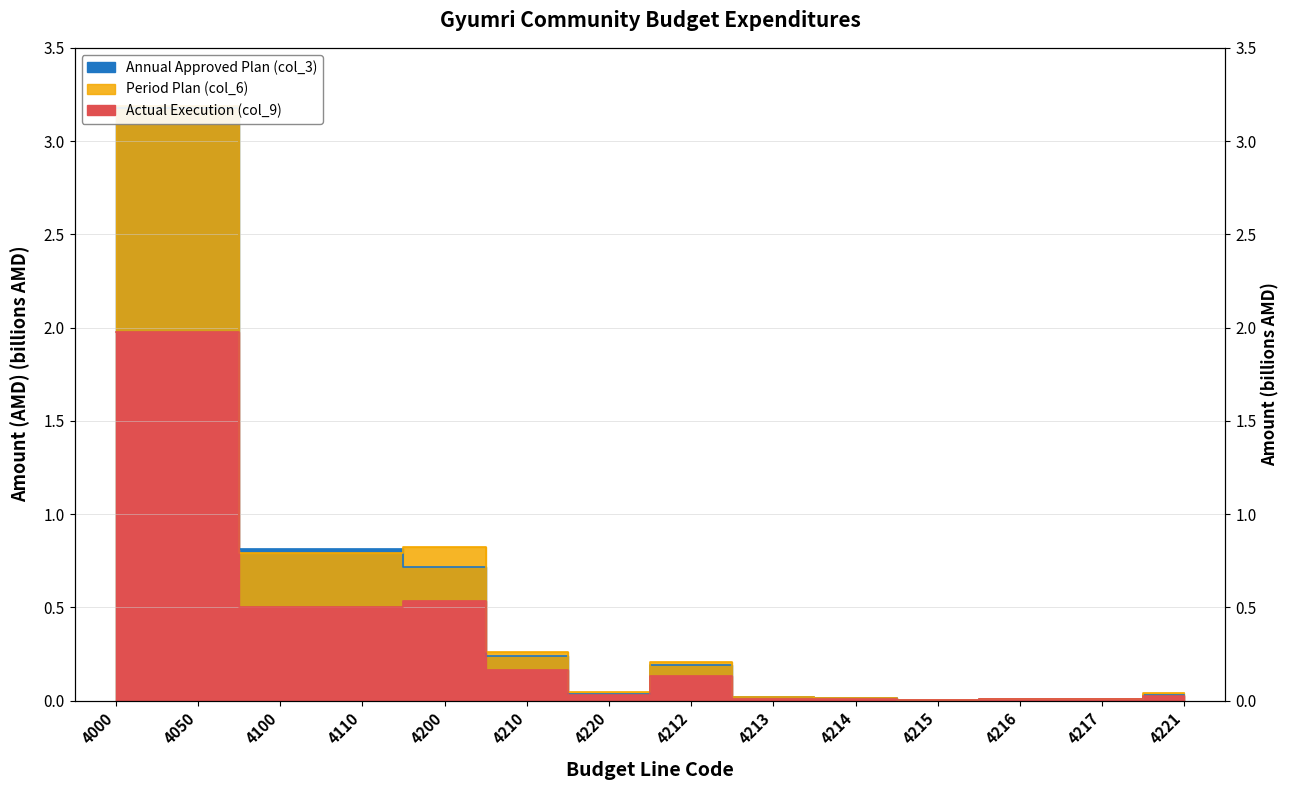

True or false: Annual Approved Plan (col_3) and Actual Execution (col_9) intersect in this chart.

False